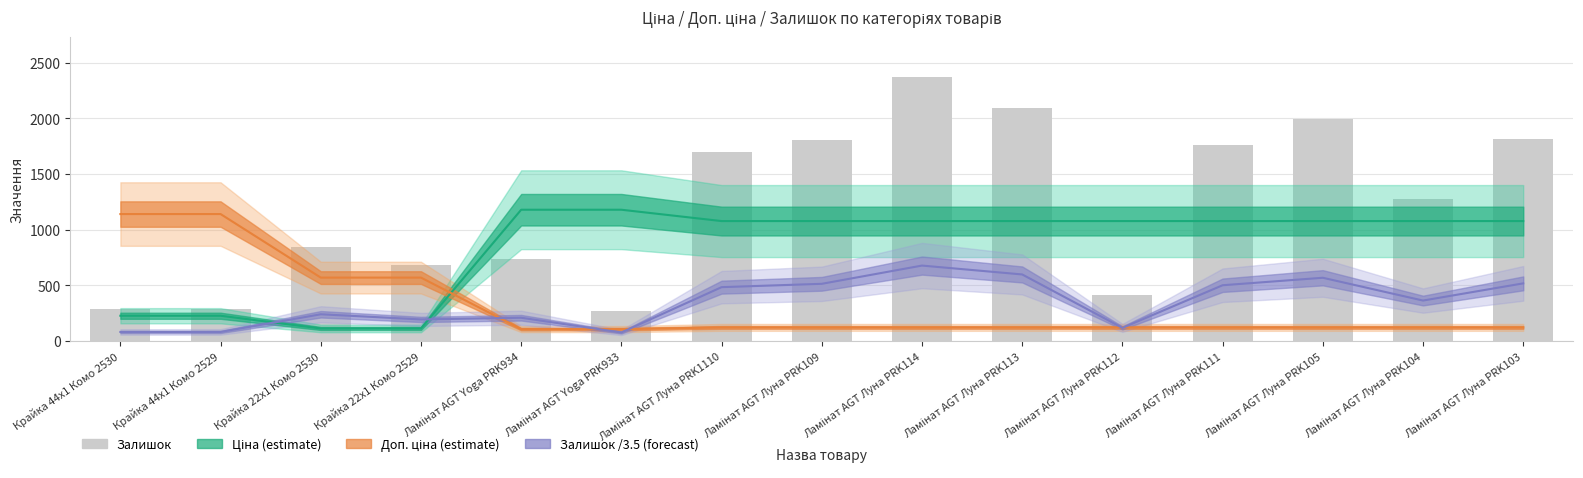

What is the lowest value of the Доп. ціна (estimate) series?

108.2